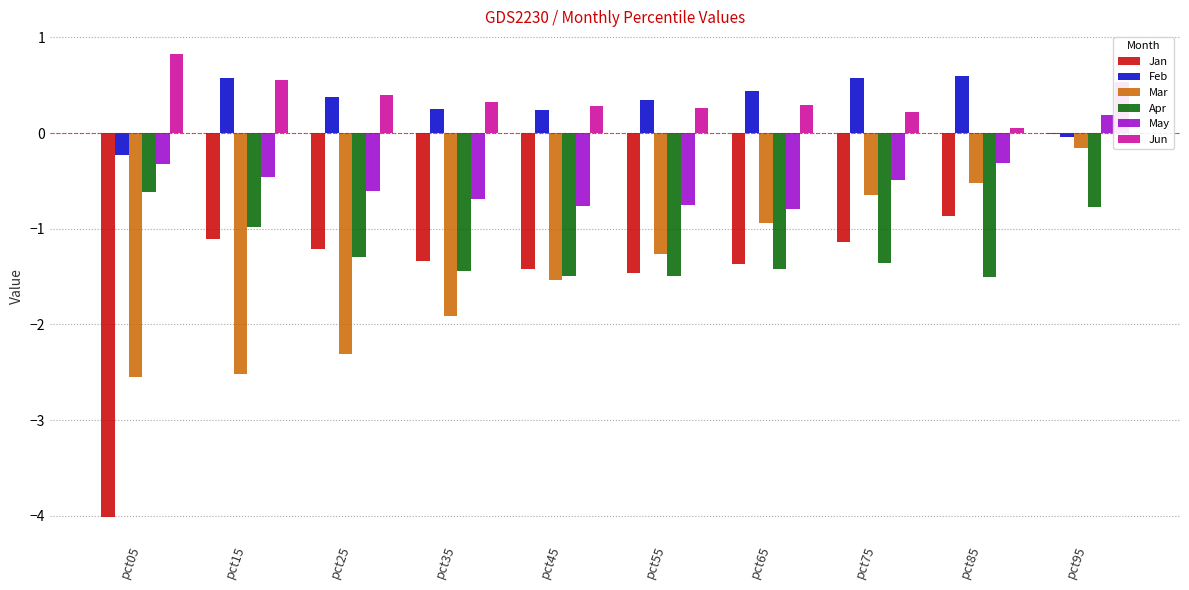

How many data points does each series have?

10